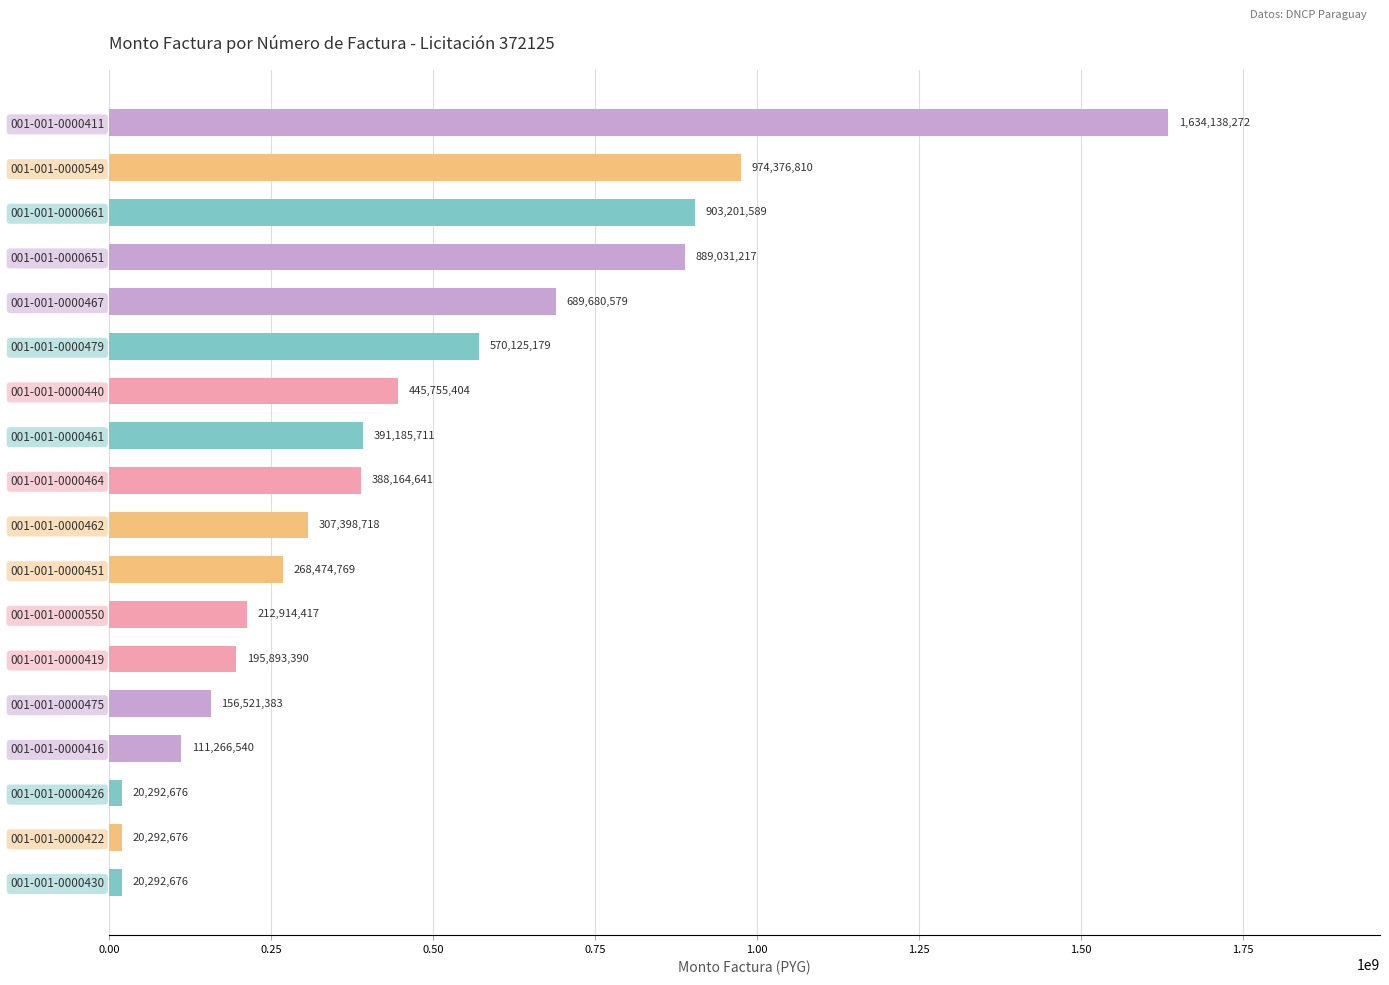

What is the greatest value displayed?

1634138272